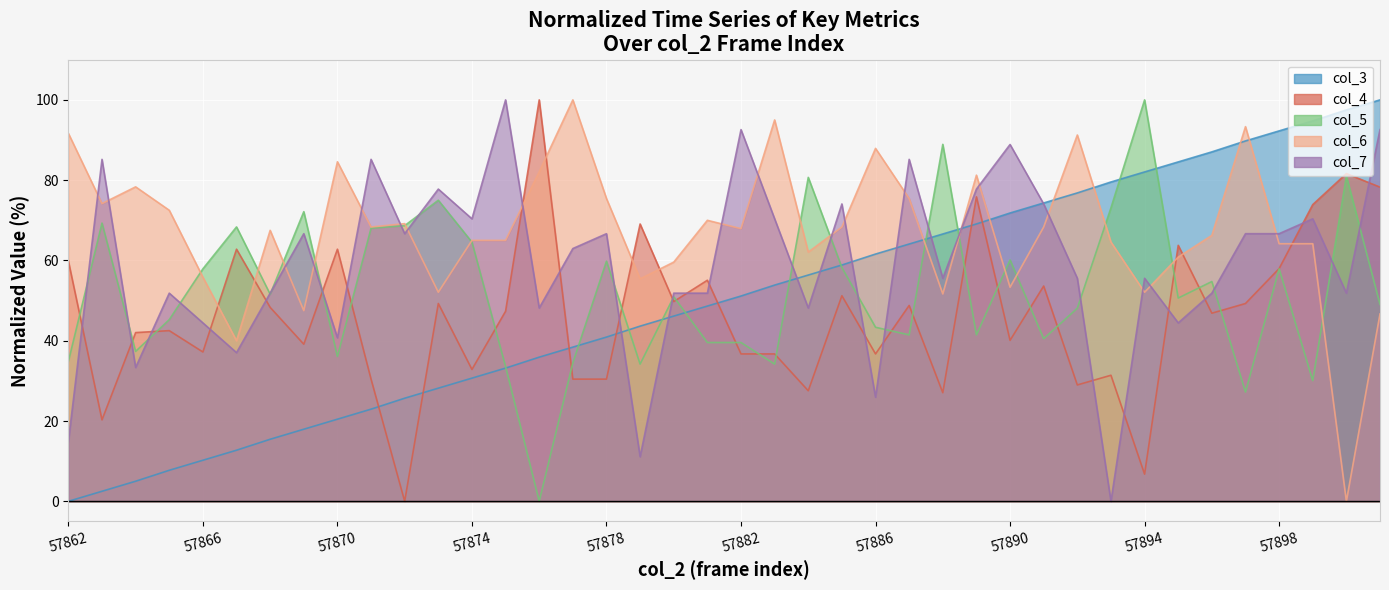

In col_4, how many points are higher than both neighbors (excluding endpoints)?

14